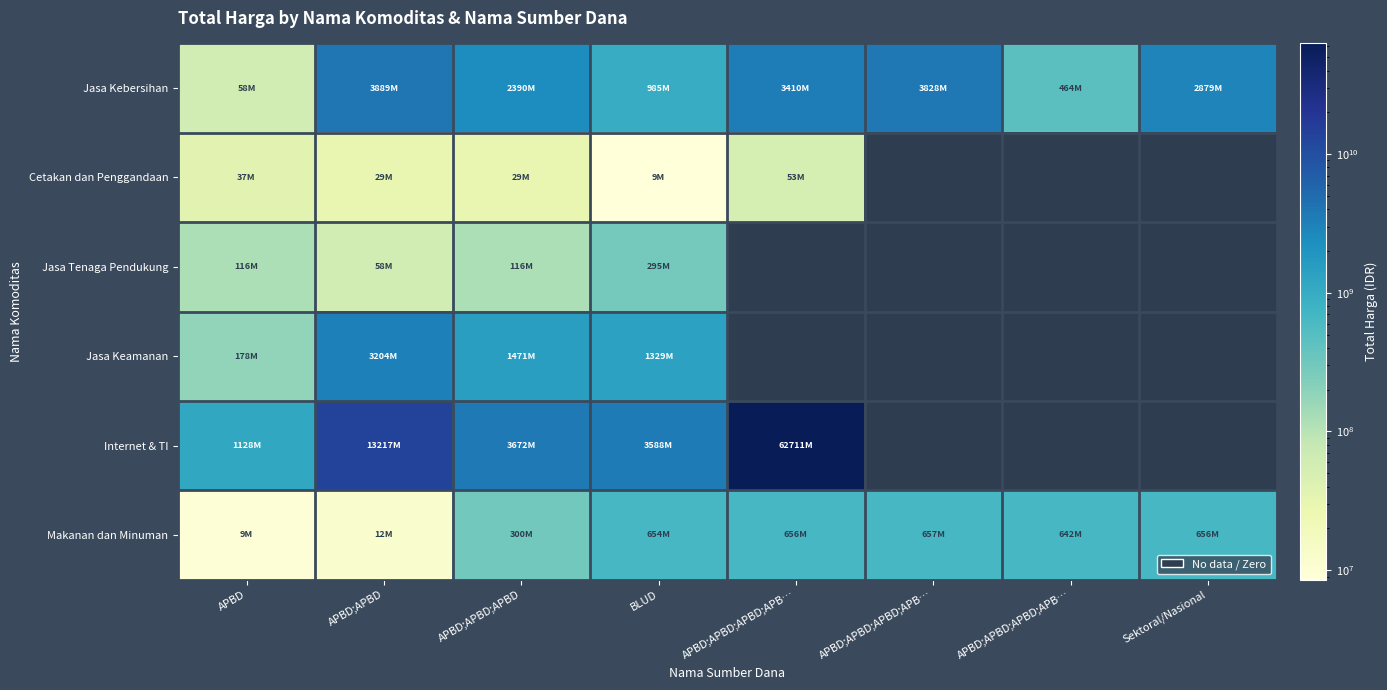

At how many categories does at least one series exceed 40684729085?

1